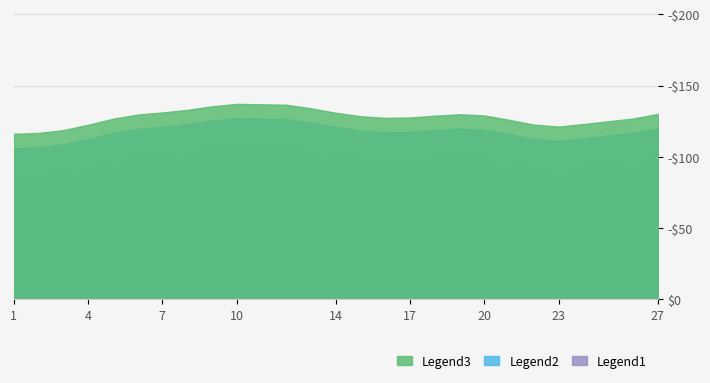

Between 19 and 2, which is larger?

19